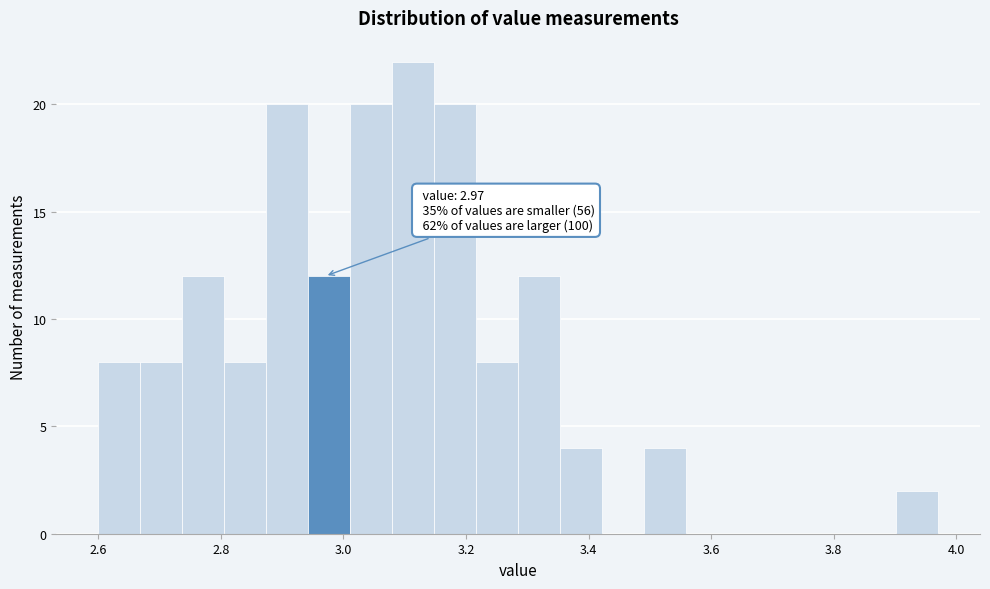

Around what value on the x-axis is the tallest bar? Give the approximate position of its centre, as read against the axis.

3.12